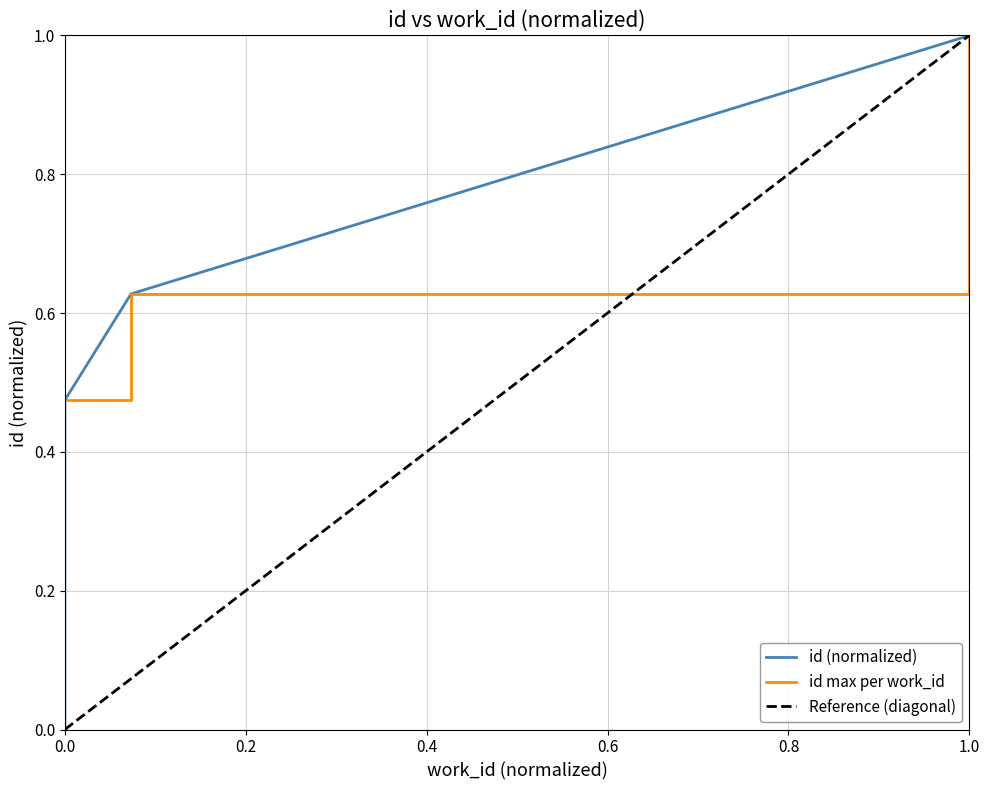

What is the highest value of the id max per work_id series?

1.0